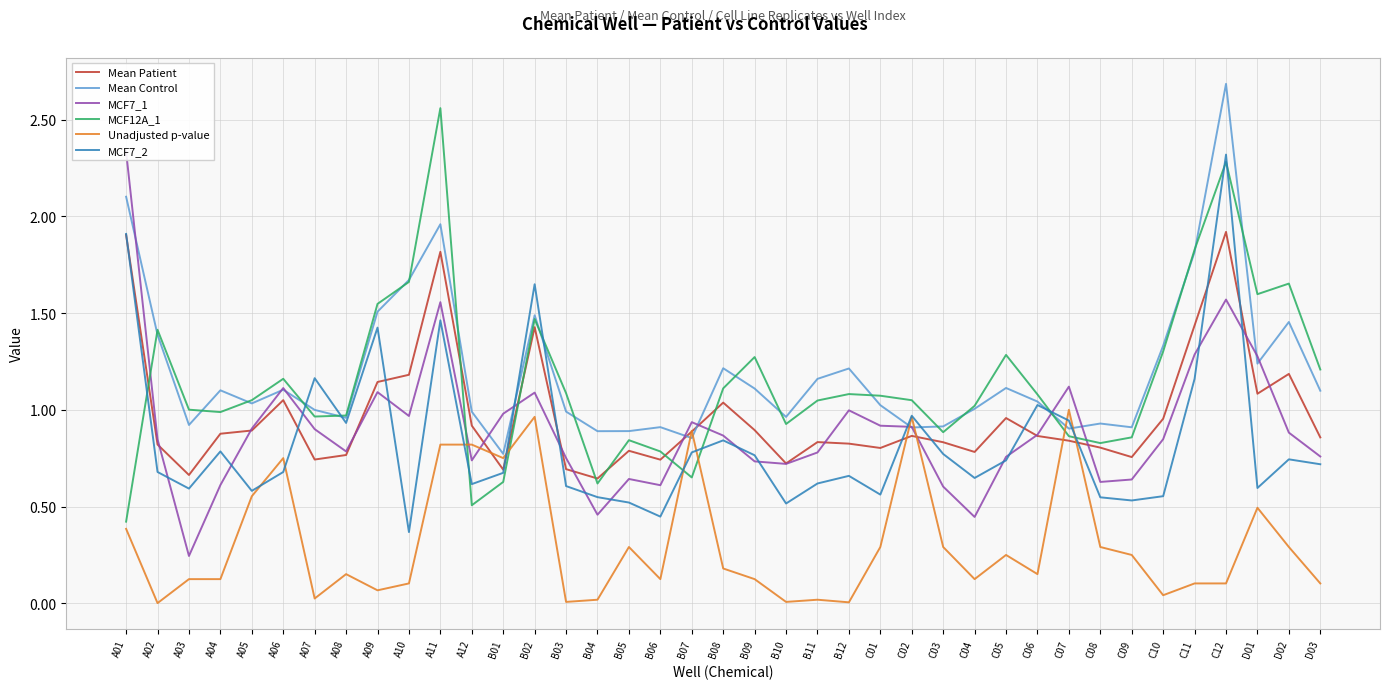

The value of MCF7_1 at B11 is 0.8. True or false?

True